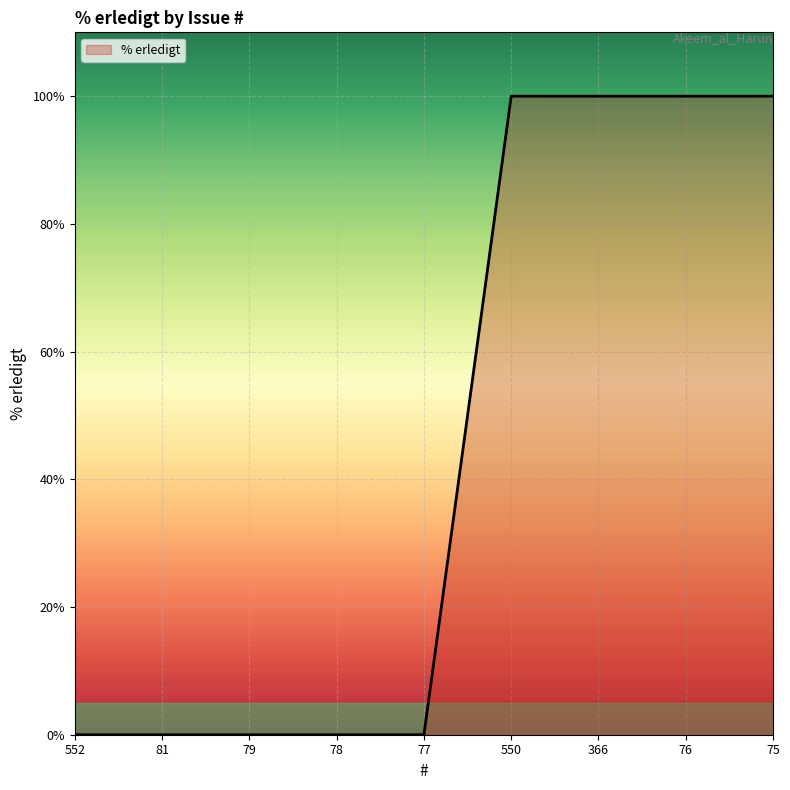

What is the greatest value displayed?

100